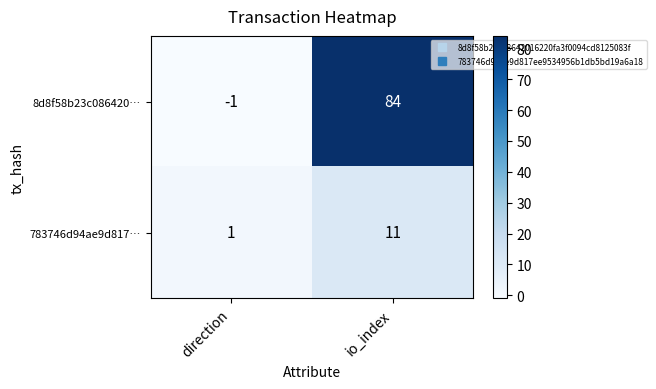

Reading right to left, what are all the values shown in this chart?

8d8f58b23c086420…: io_index=84	direction=-1
783746d94ae9d817…: io_index=11	direction=1